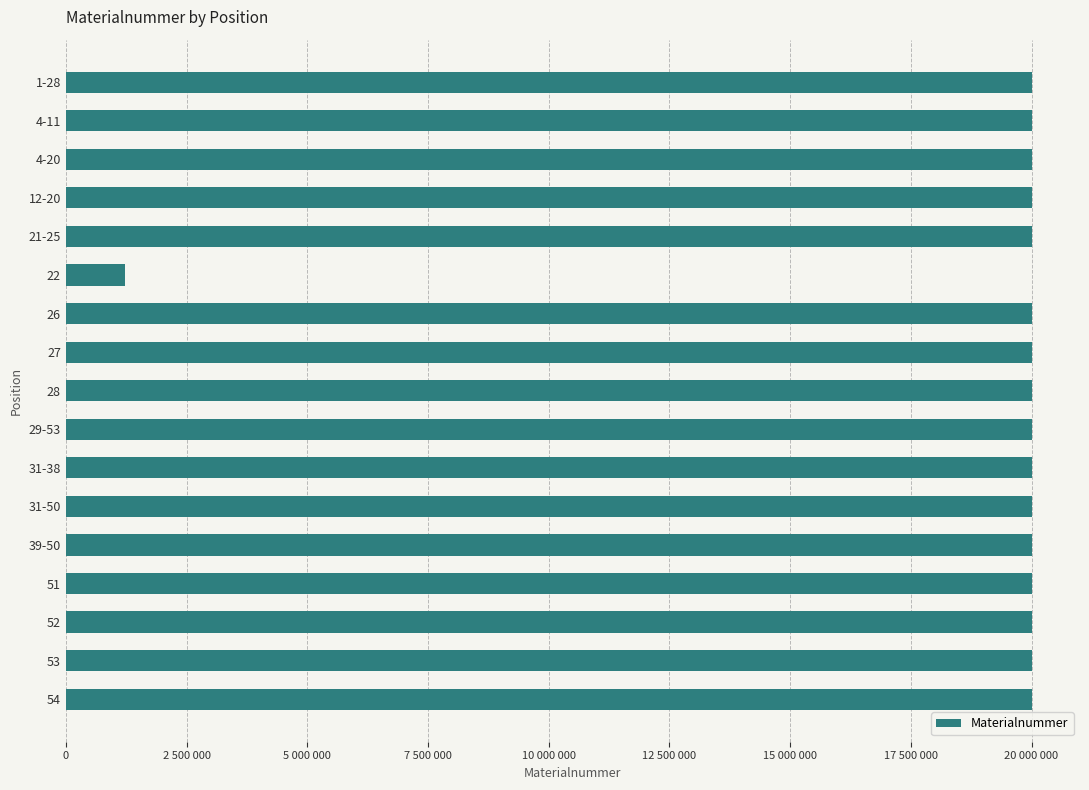

Does the chart contain any negative values?

No